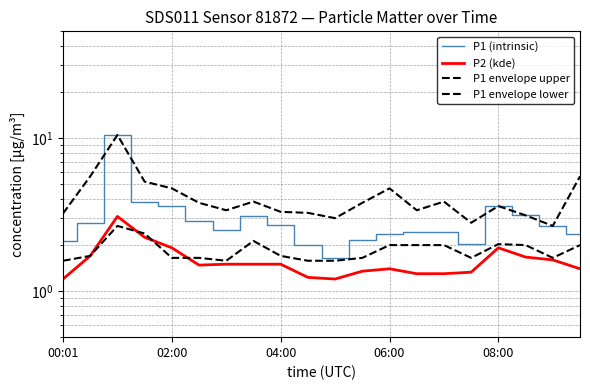

Is it true that P2 (kde) equals 1.4 at 19?

True